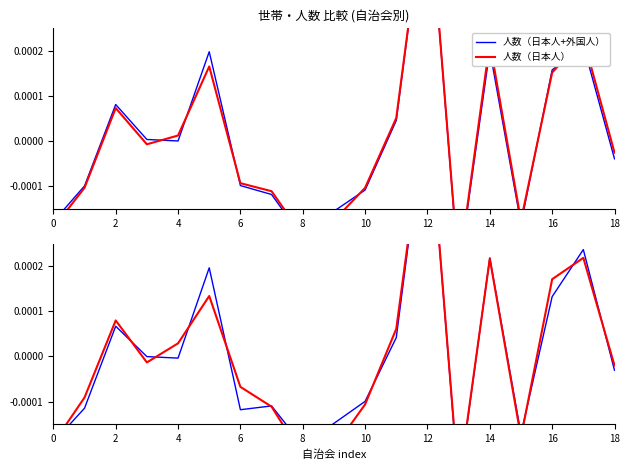

What is the label of the 7th point from the right?

12